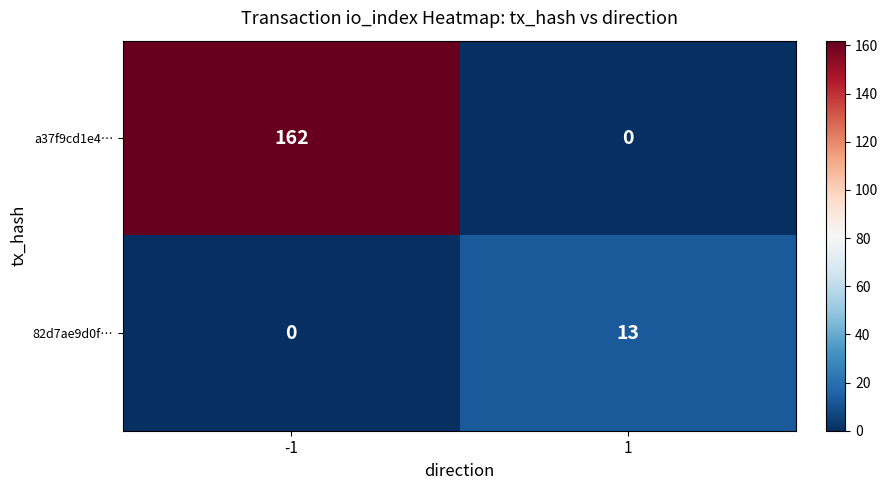

What is the approximate value of 82d7ae9d0f… at 1, to the nearest 5?

15